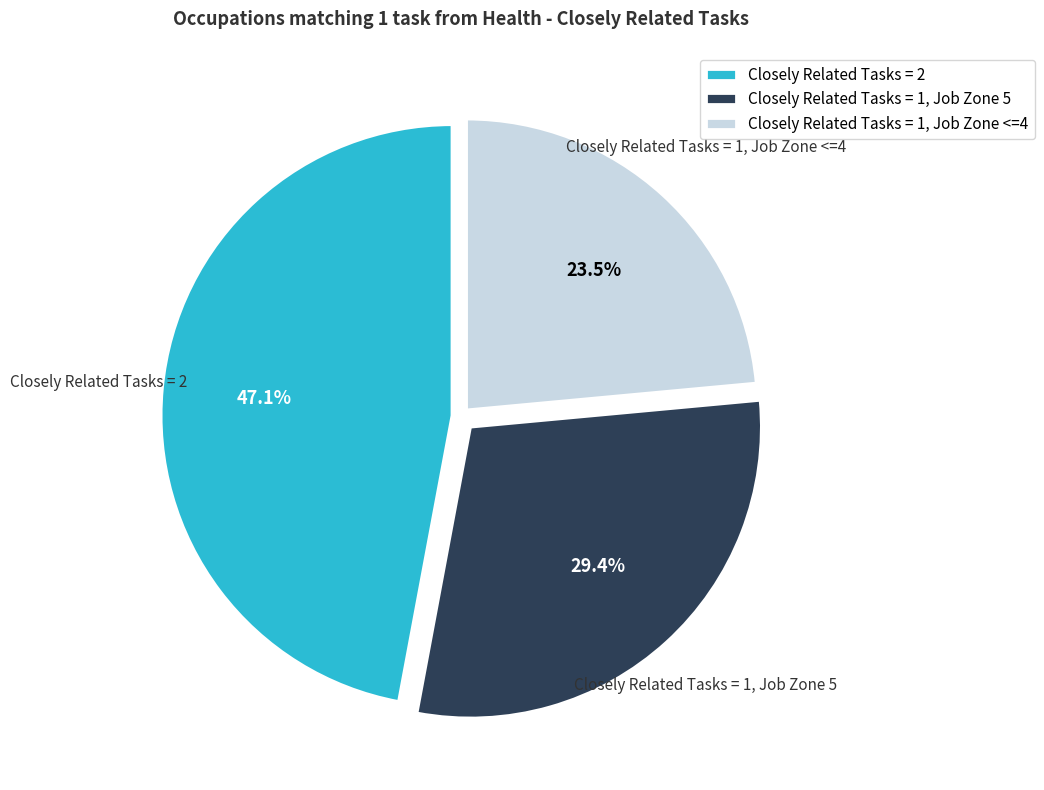

Rank the categories by value from lowest to highest.

Closely Related Tasks = 1, Job Zone <=4, Closely Related Tasks = 1, Job Zone 5, Closely Related Tasks = 2